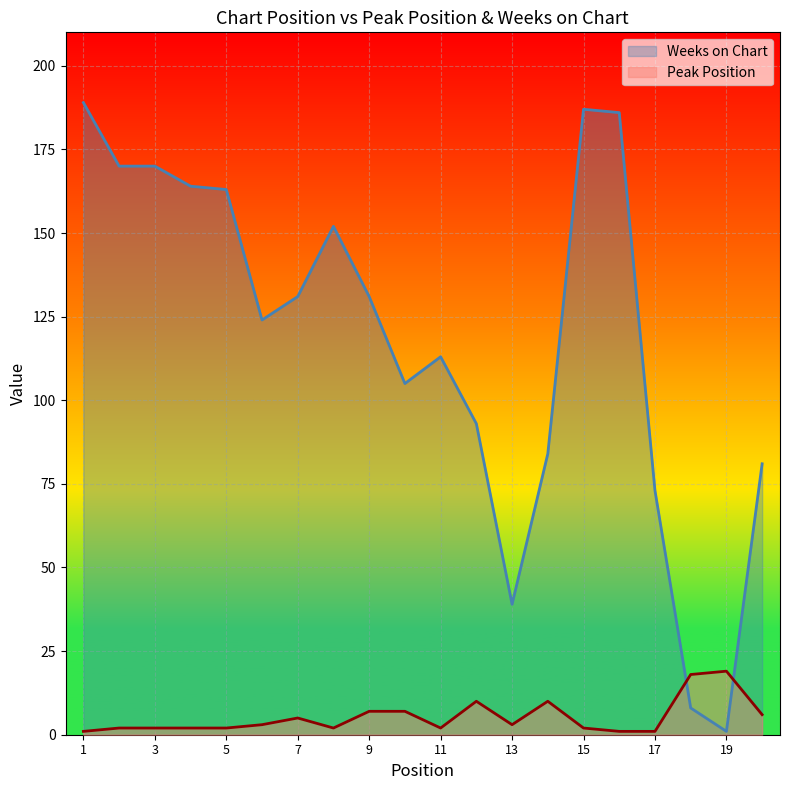

True or false: Peak Position has a value of 3 at 13.

True